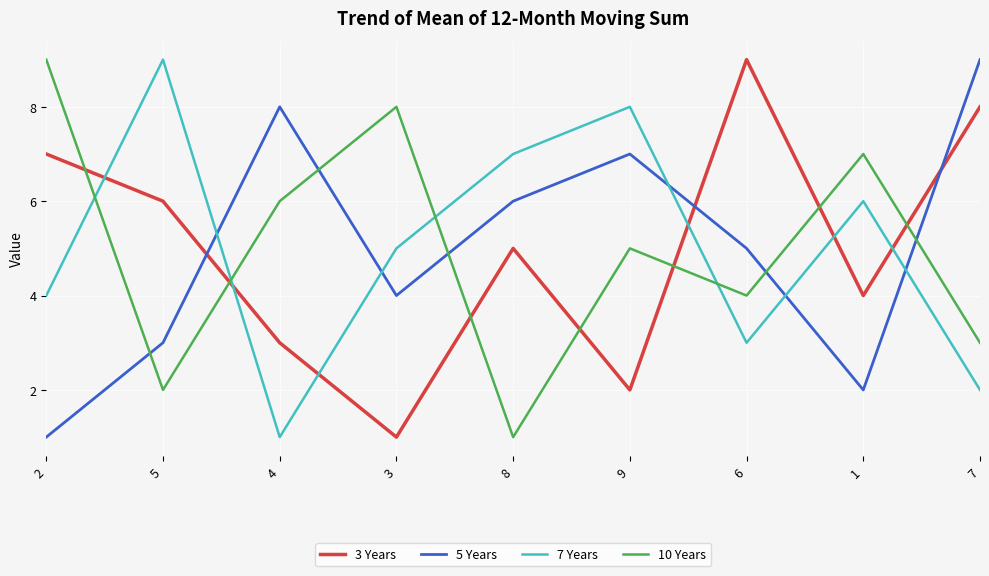

How many lines are shown in the chart?

4